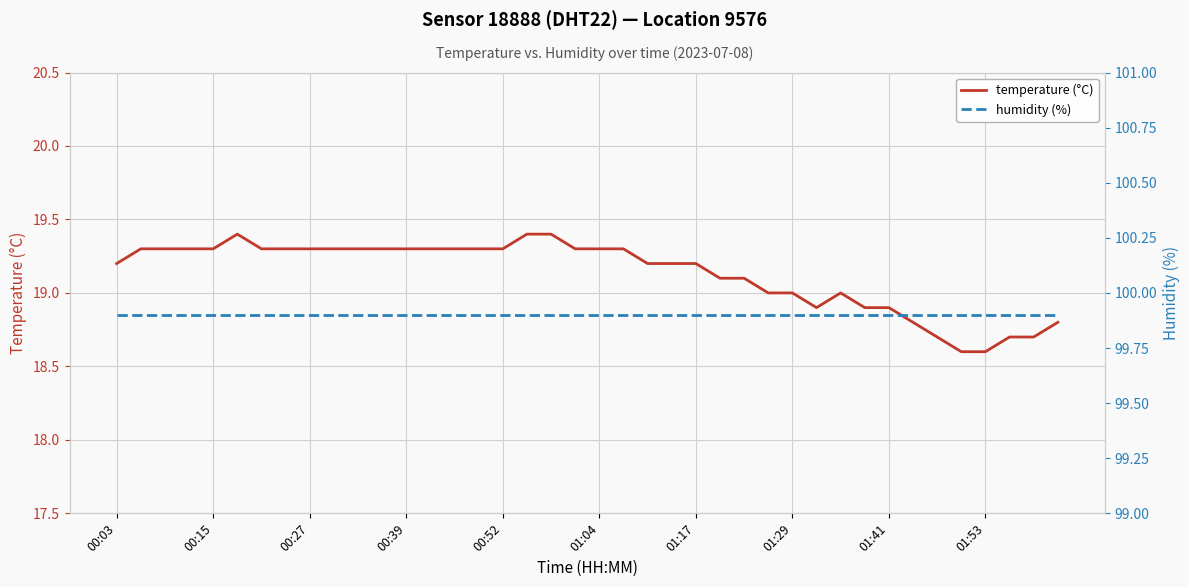

What is the total value across all series at 35?

118.5